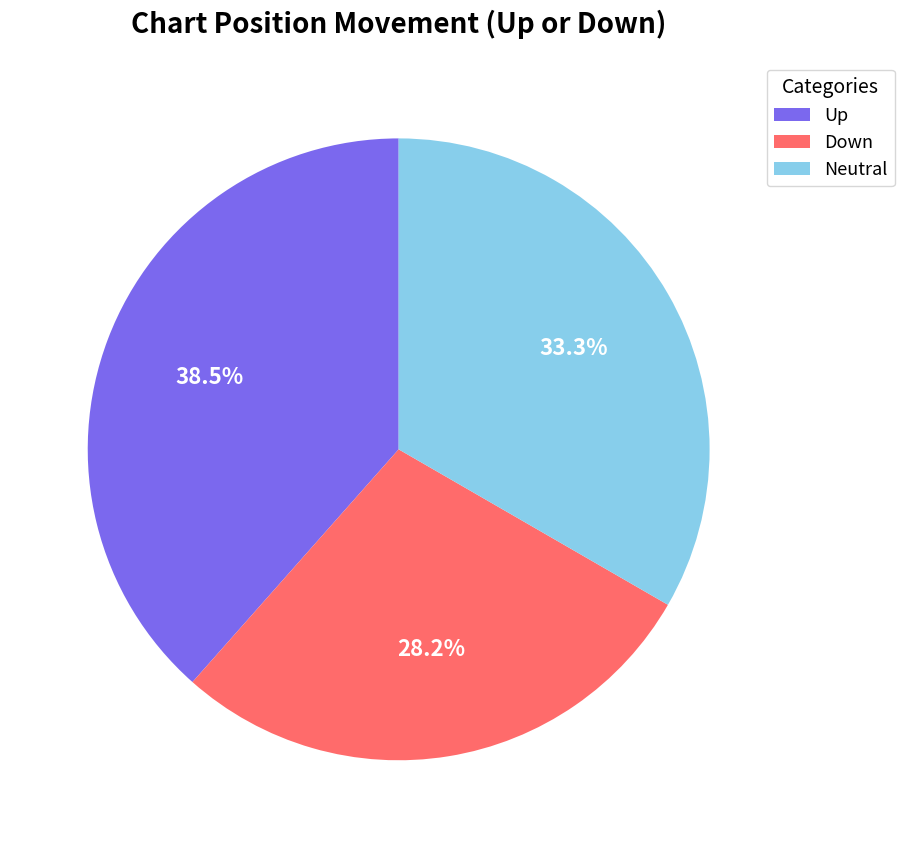

What is the smallest slice in the pie chart?

Down